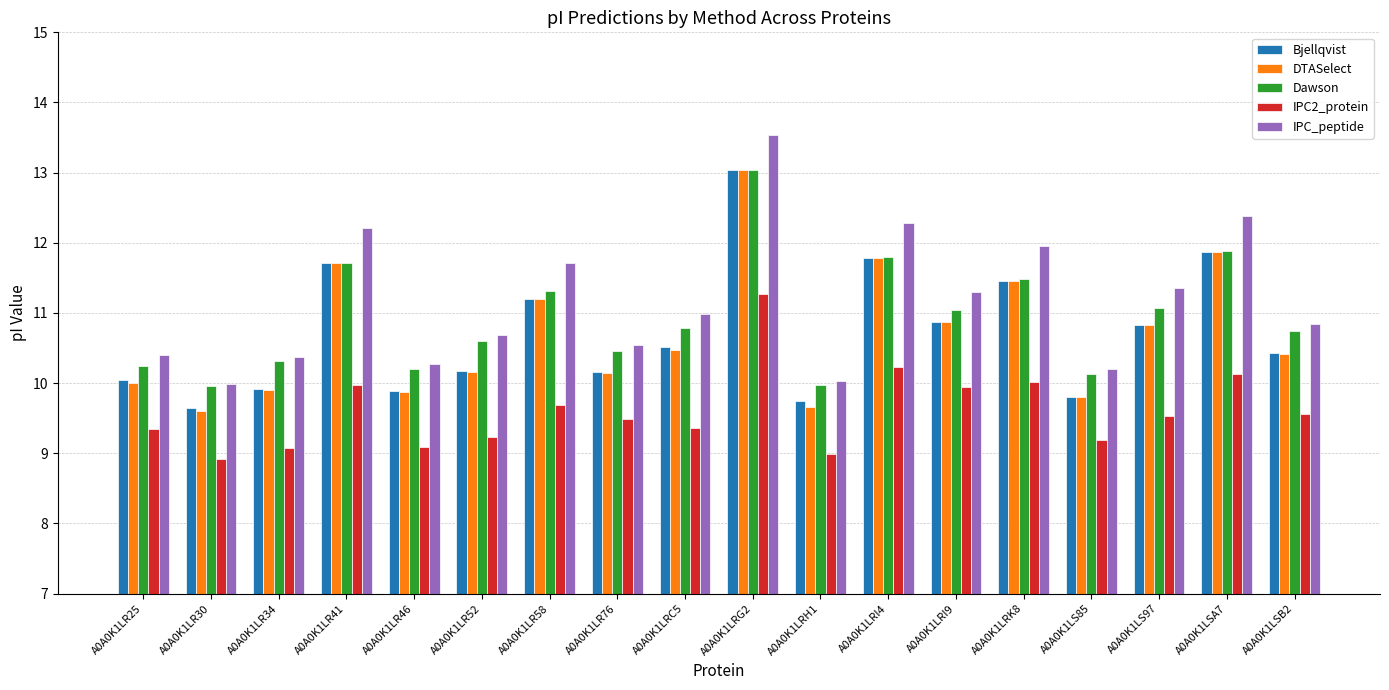

What is the total value across all series at A0A0K1LR52?

50.9